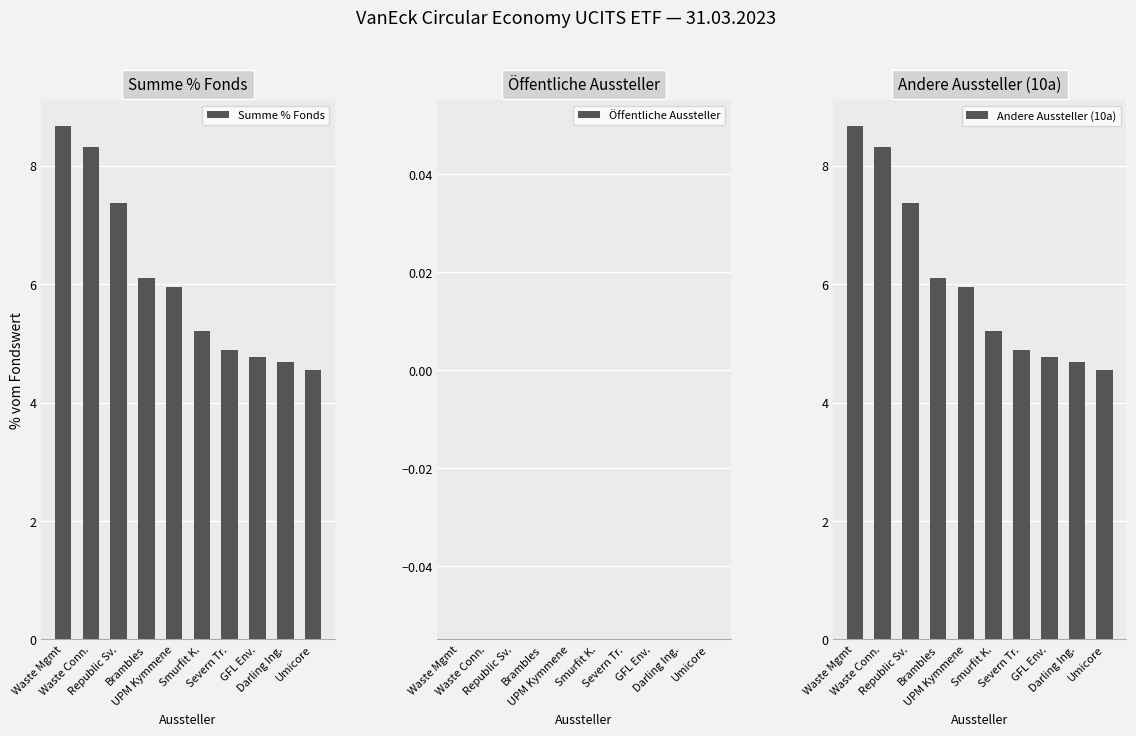

Read the Andere Aussteller (10a) value at UPM Kymmene.

5.9